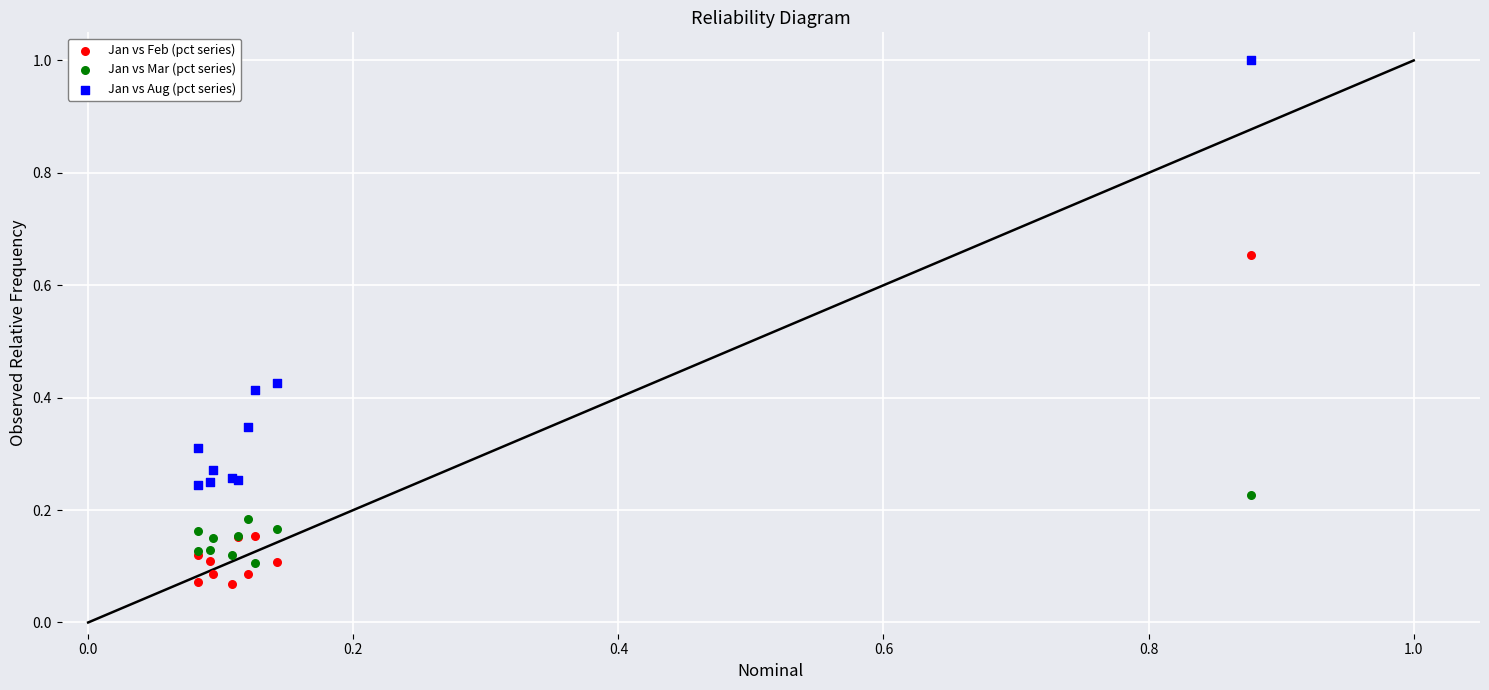

Which series reaches the minimum Y coordinate?

Jan vs Feb (pct series)